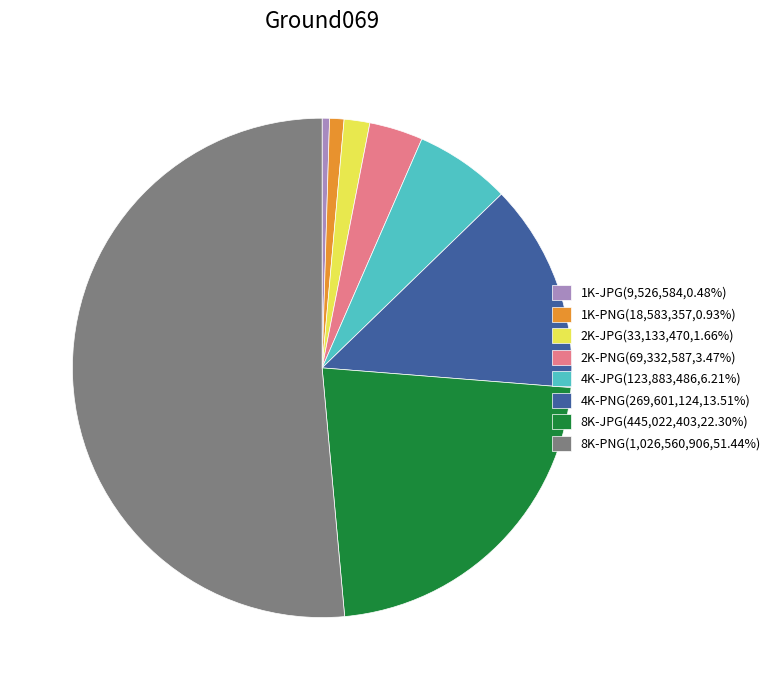

Is the sum of 1K-JPG(9,526,584,0.48%) and 2K-JPG(33,133,470,1.66%) greater than half?

No